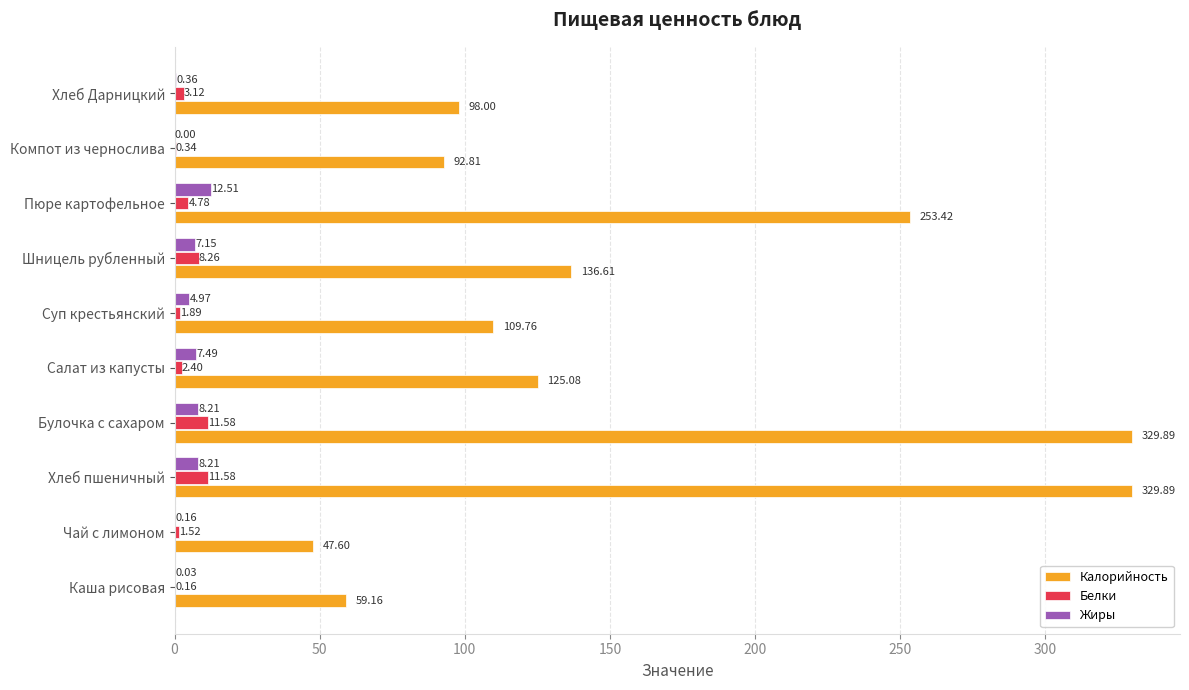

What is the sum of all Белки values?

45.6